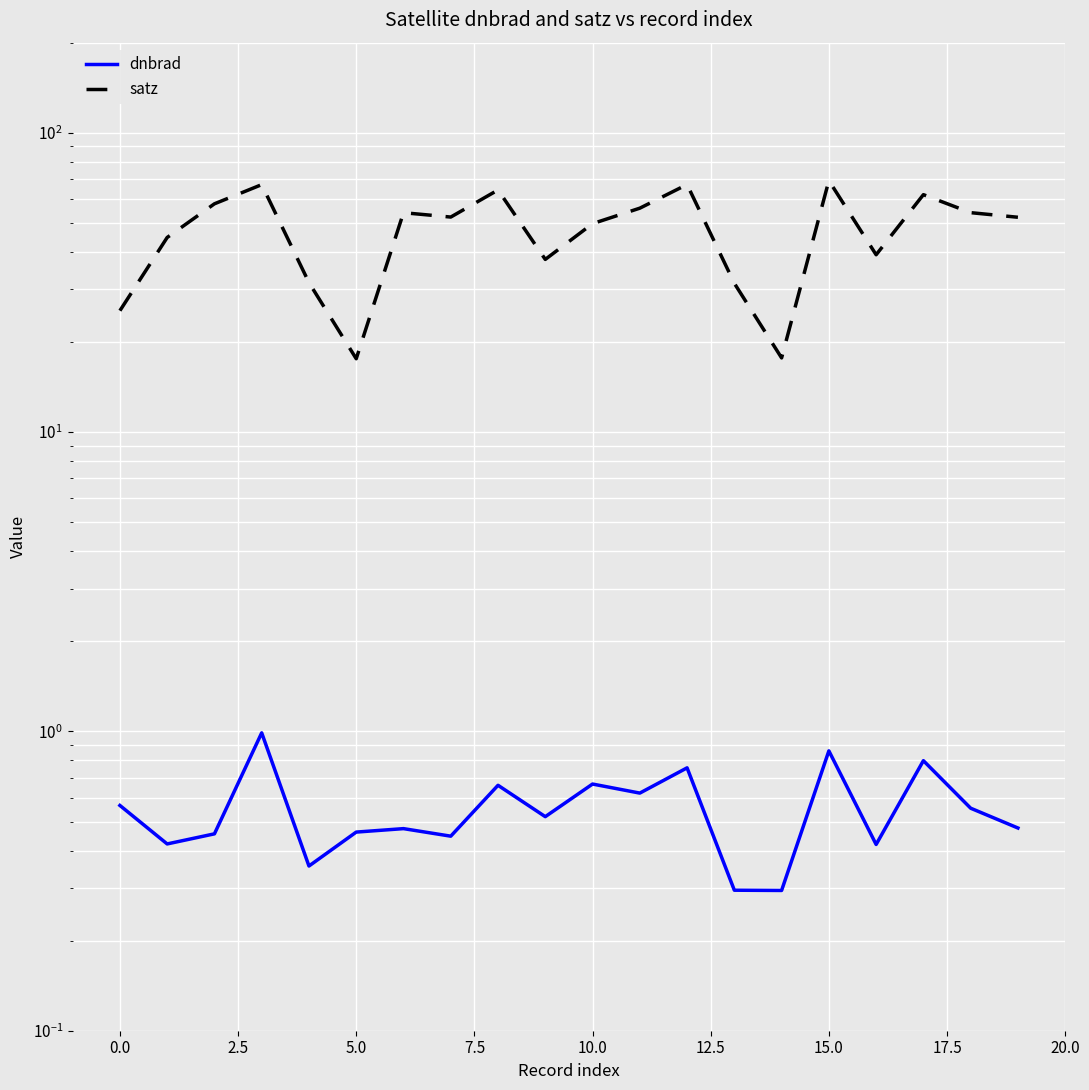

What is the total value across all series at 19?

52.7